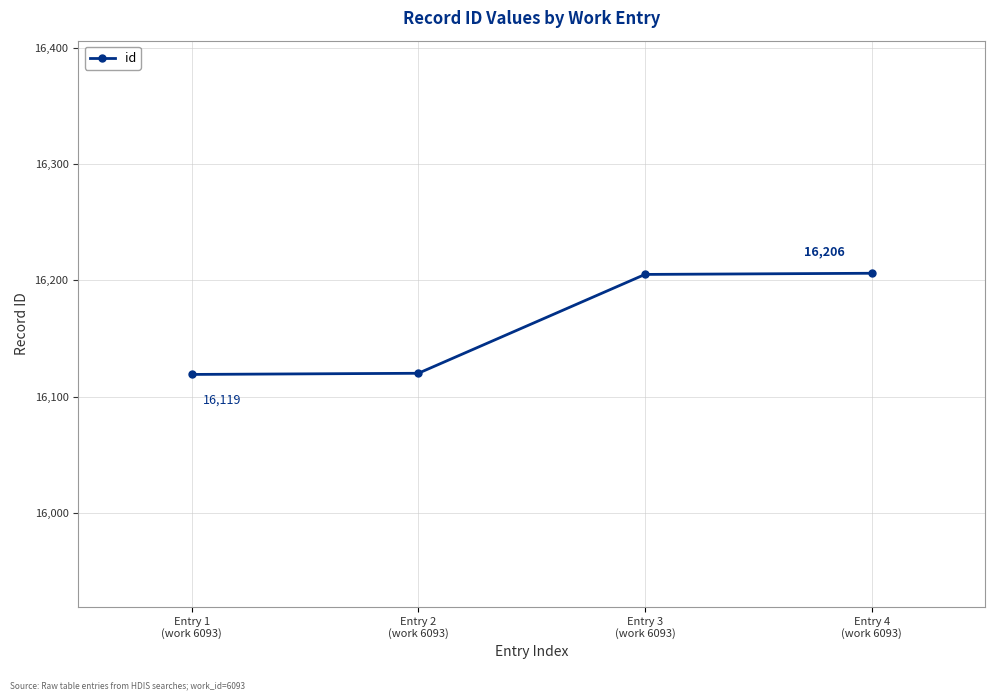

What is the value of the 2nd point from the left?

16120